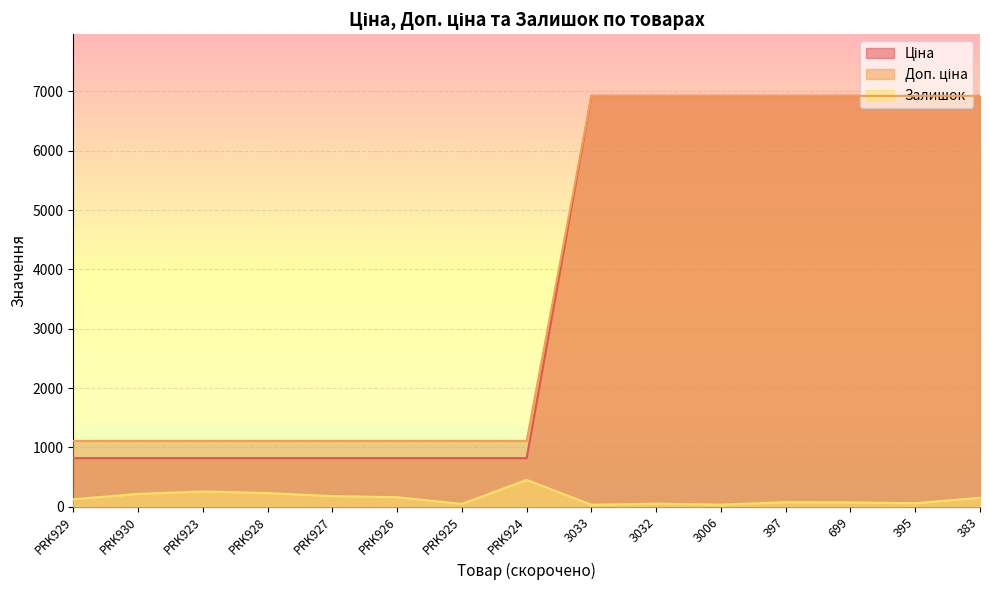

Does the chart display data point markers on the line(s)?

No